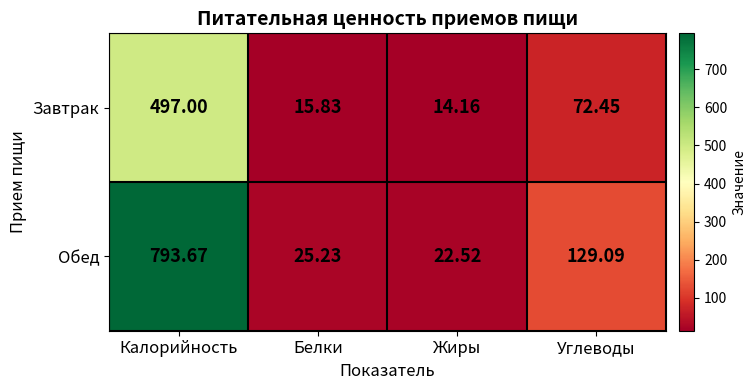

Which series has the widest spread of values?

Обед